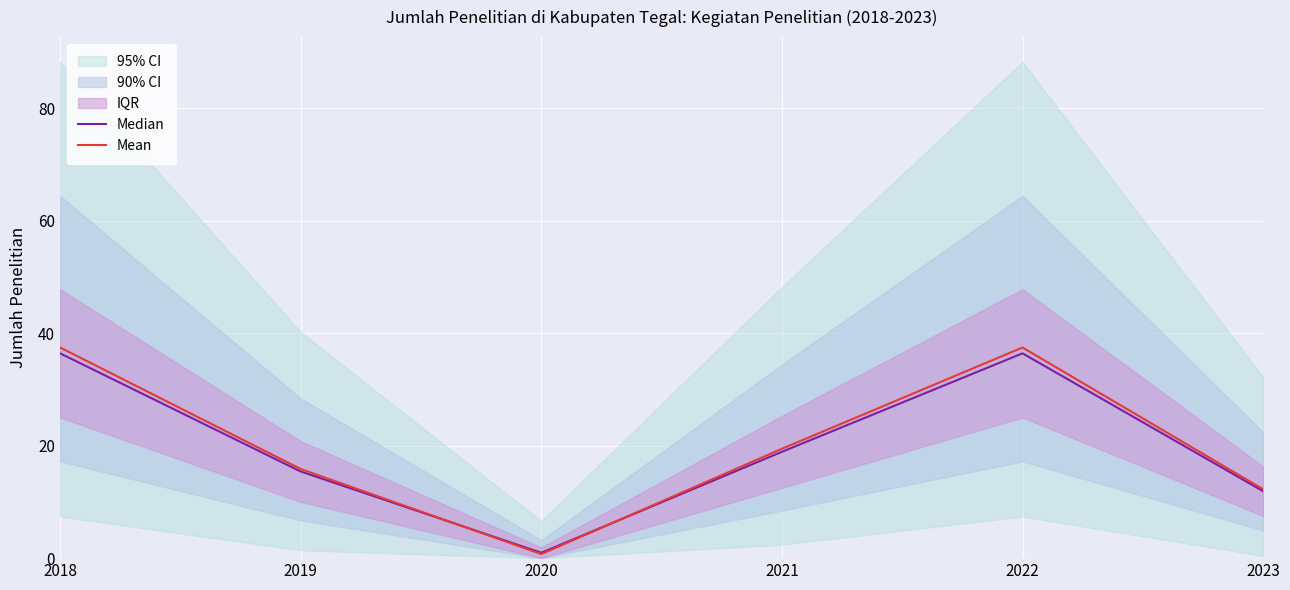

At how many categories does at least one series exceed 18?

3